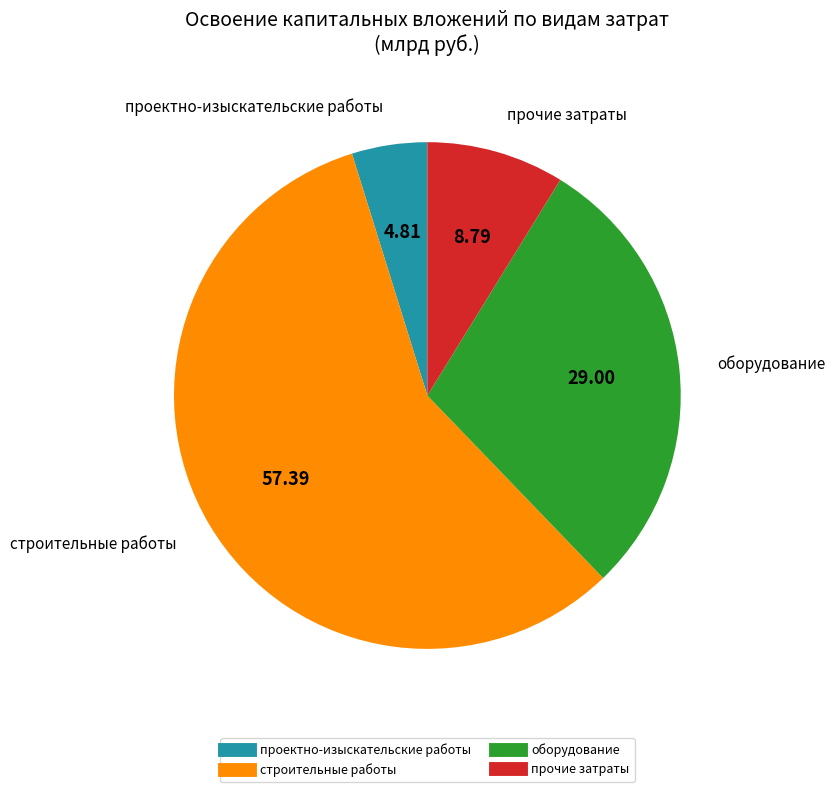

The оборудование slice represents 29% of the pie. True or false?

True